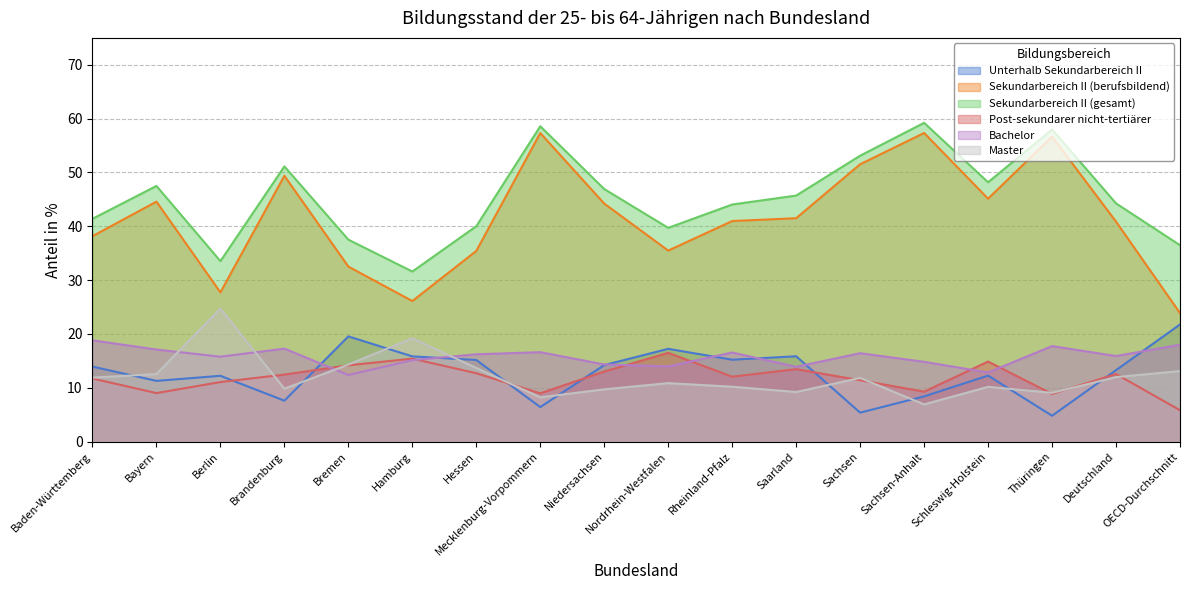

What is the total value across all series at Hamburg?

123.3